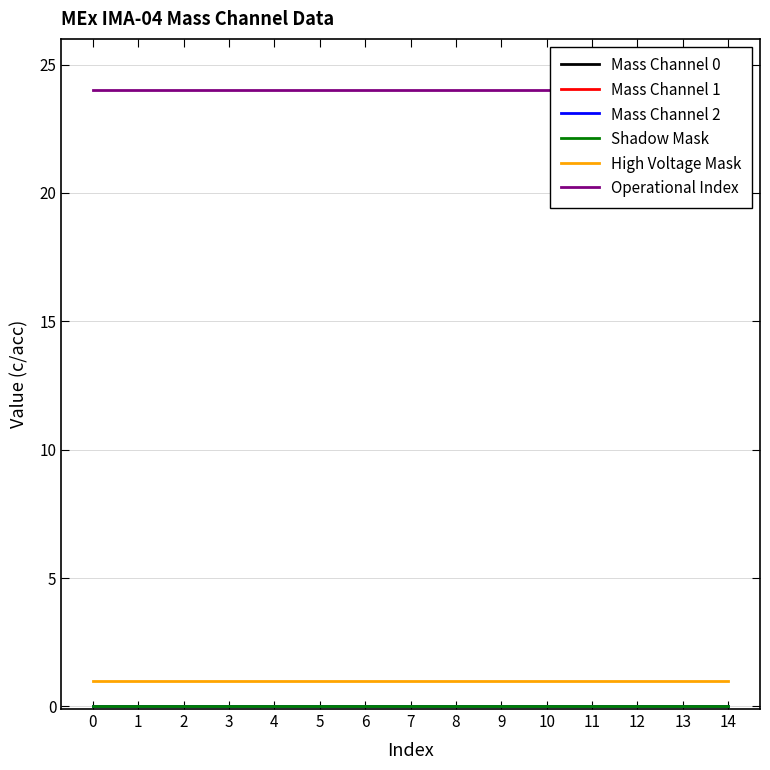

Does the chart have visible grid lines?

Yes